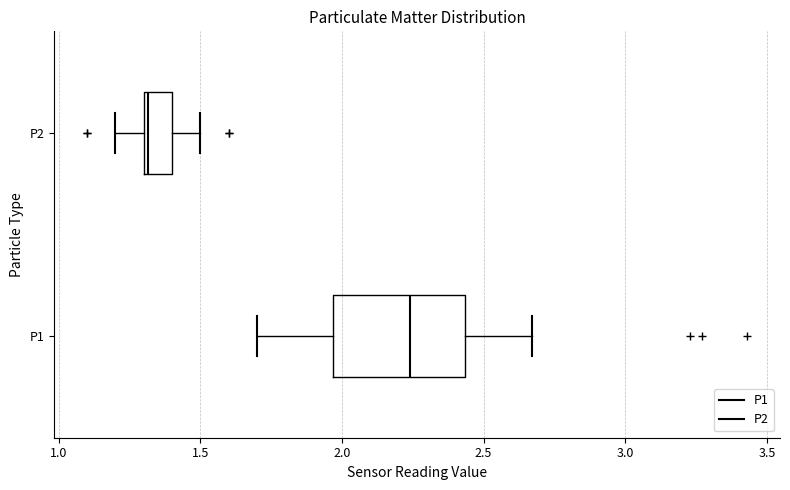

Which box has the furthest to the left median line?

P2